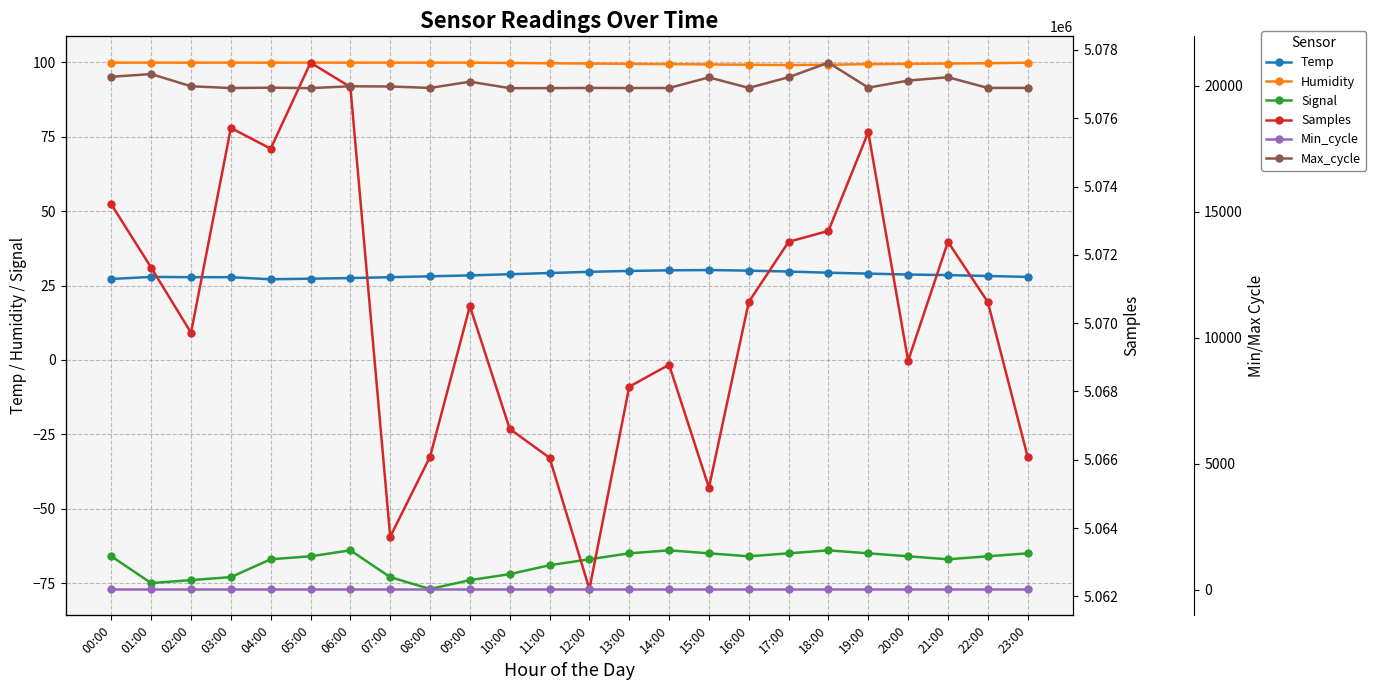

Is the value of Temp at 02:00 greater than the value of Min_cycle at 08:00?

No